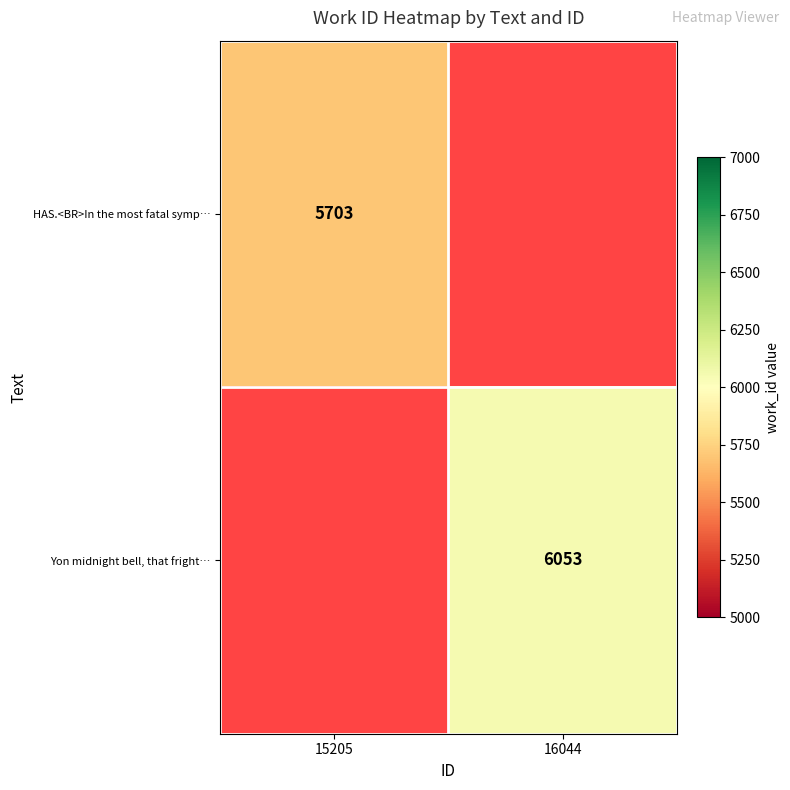

The Yon midnight bell, that fright… series shows 2258 at 16044. True or false?

False